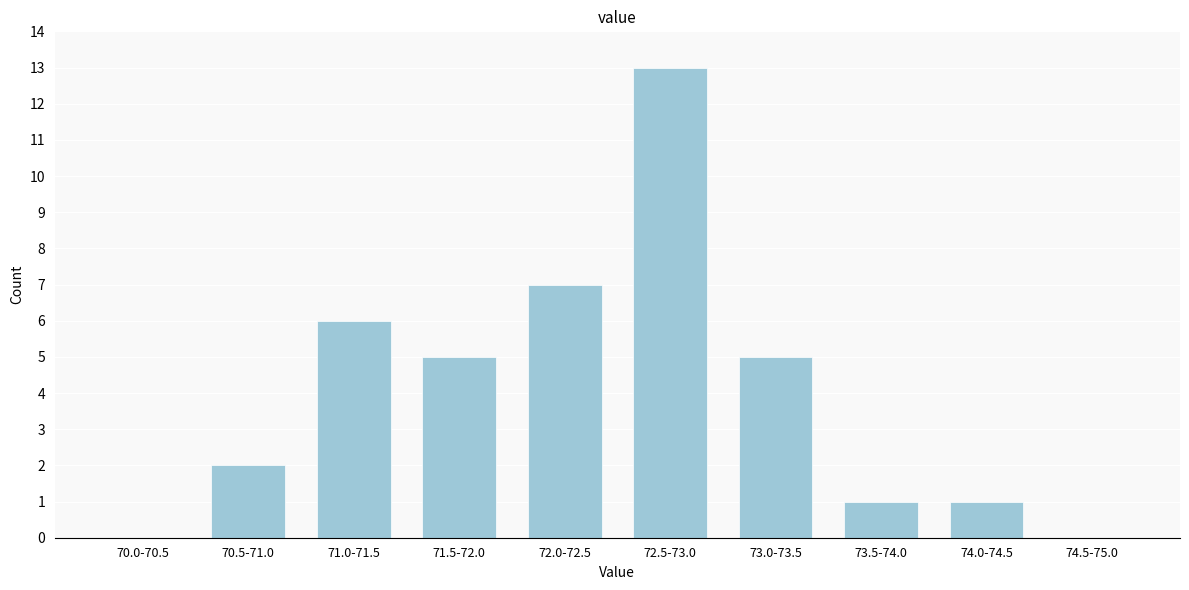

Reading left to right, extract all data points from this chart.

70.0-70.5=0	70.5-71.0=2	71.0-71.5=6	71.5-72.0=5	72.0-72.5=7	72.5-73.0=13	73.0-73.5=5	73.5-74.0=1	74.0-74.5=1	74.5-75.0=0